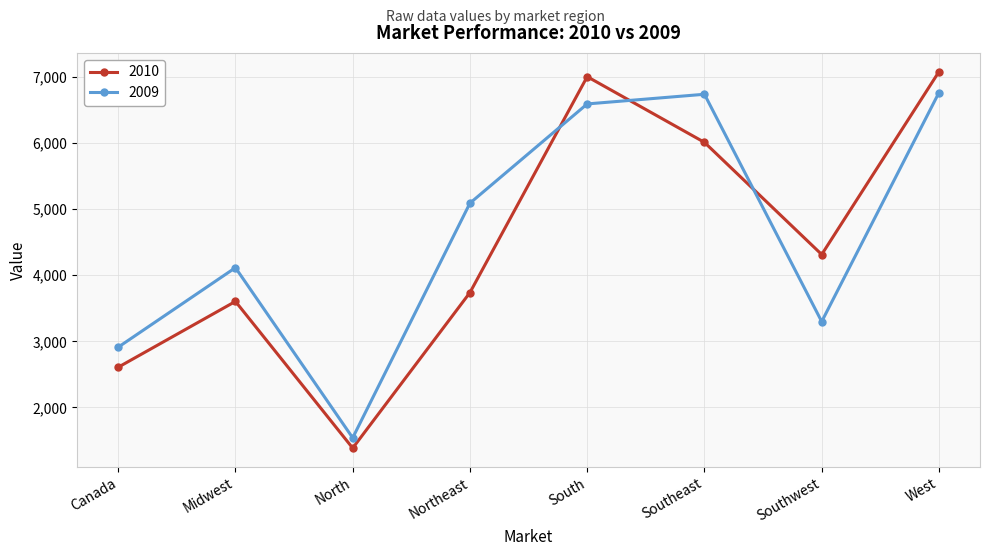

True or false: 2009 has a value of 6588 at South.

True